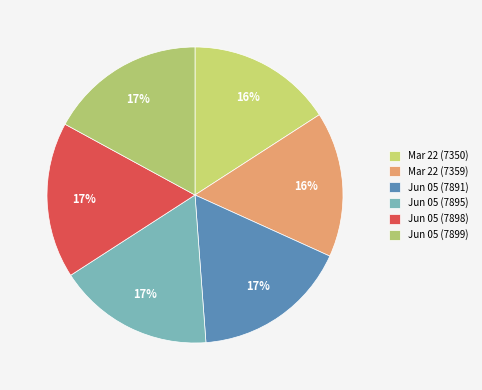

Rank the categories by value from highest to lowest.

2014-06-05, 2014-06-05, 2014-06-05, 2014-06-05, 2013-03-22, 2013-03-22